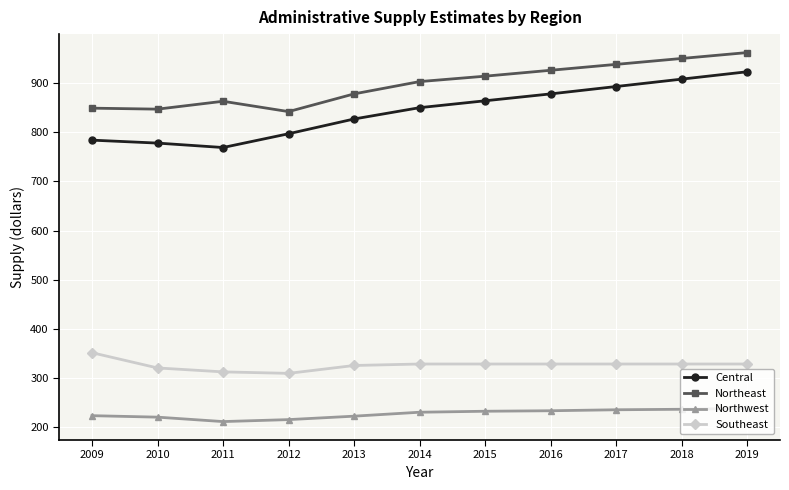

Which category has the highest value across all series?

2019